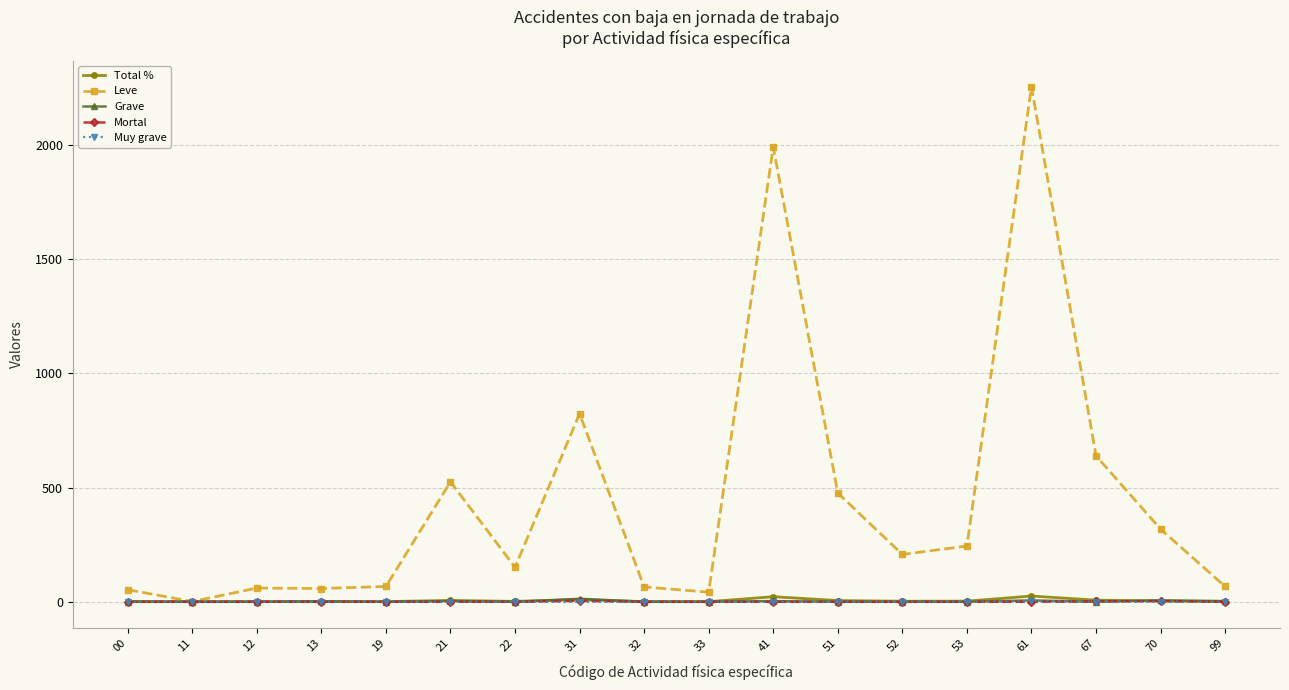

How many interior local peaks does the Leve series have?

5